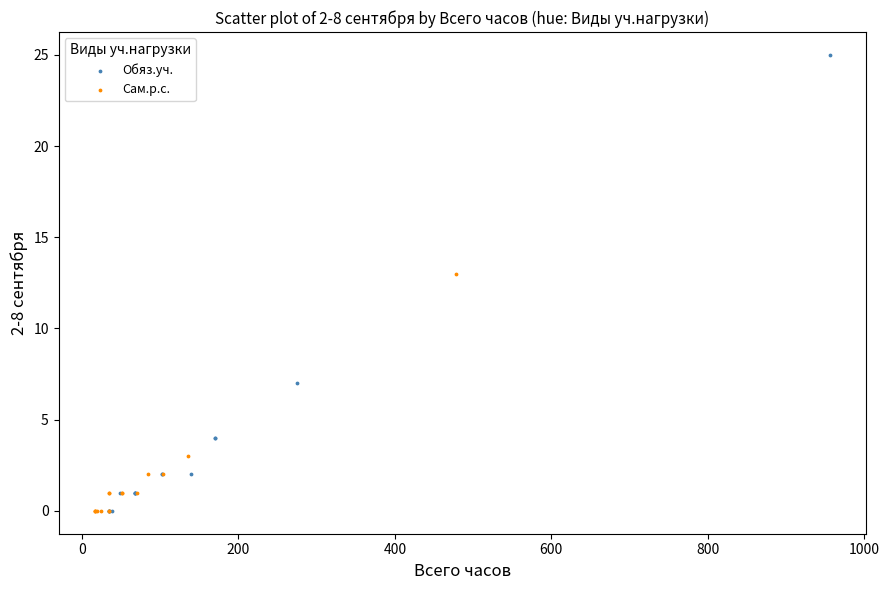

Which series reaches the maximum Y coordinate?

Обяз.уч.